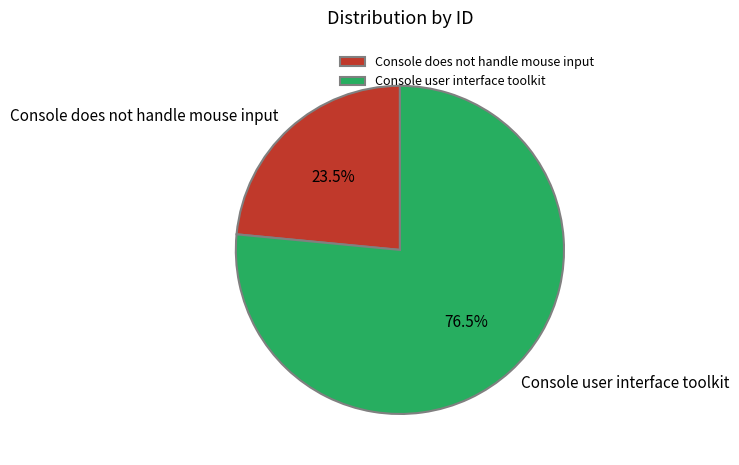

To the nearest percent, what is the average slice percentage?

50%